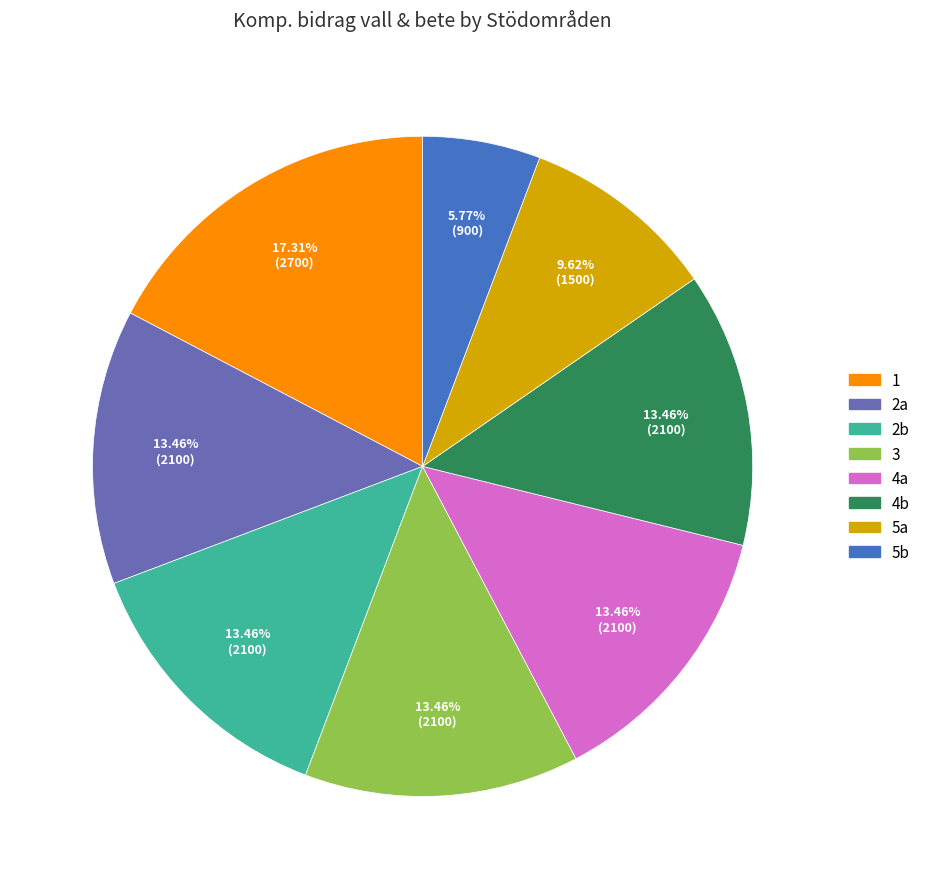

To the nearest percent, what percentage of the pie is 4b?

13%